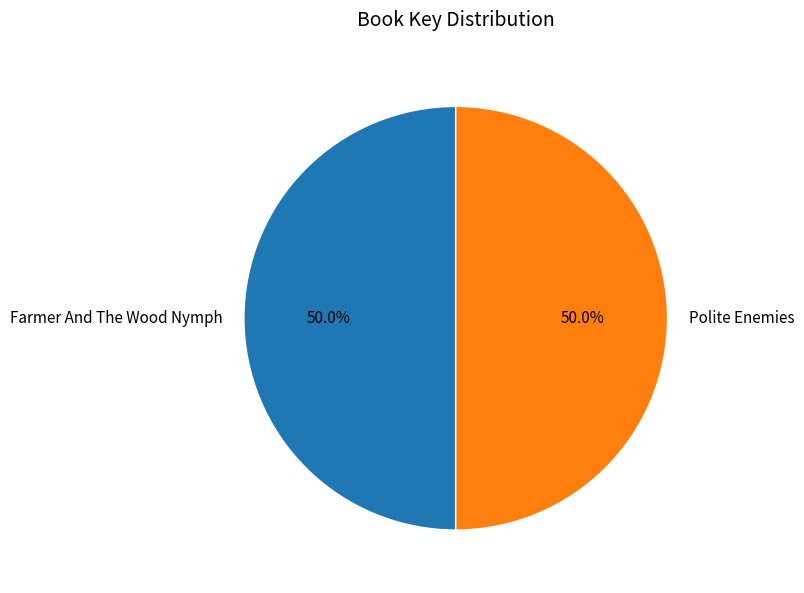

To the nearest percent, what portion does Polite Enemies represent?

50%